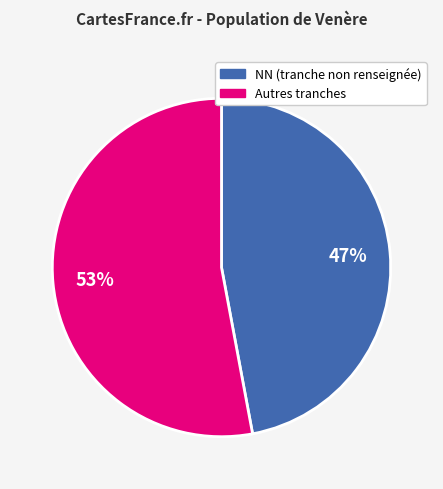

Is there a majority slice in this chart?

Yes